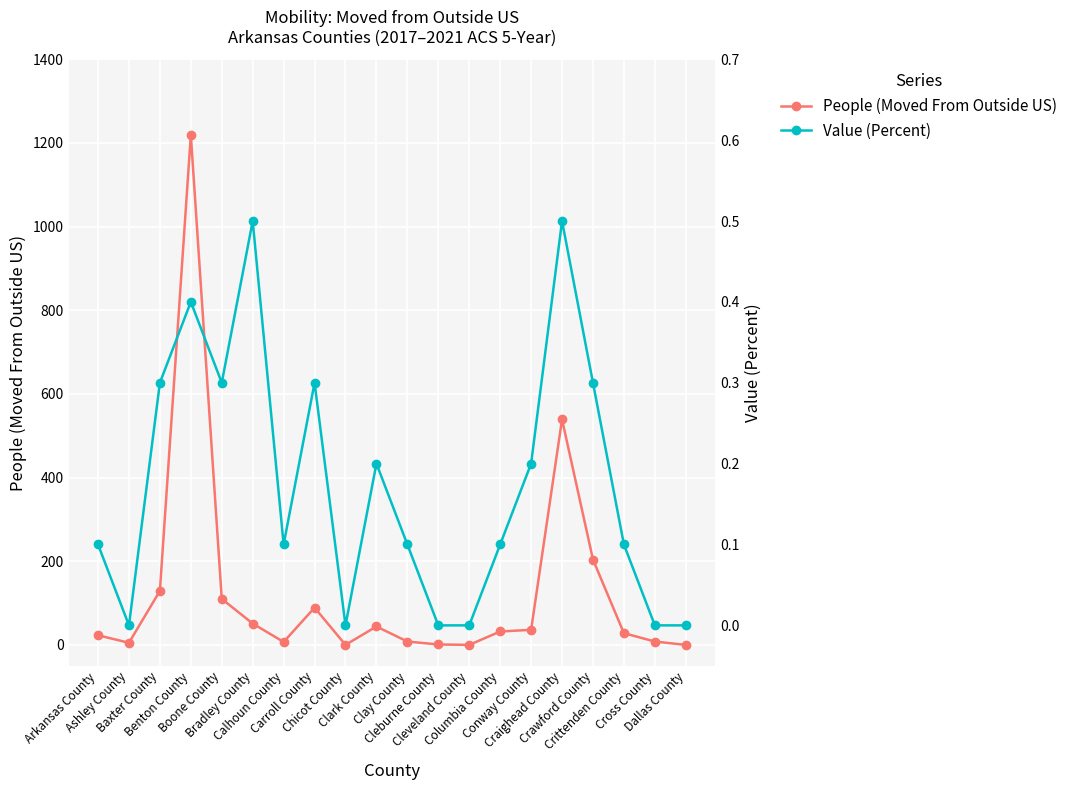

What is the spread (max minus min) of values at Crittenden County?

27.9